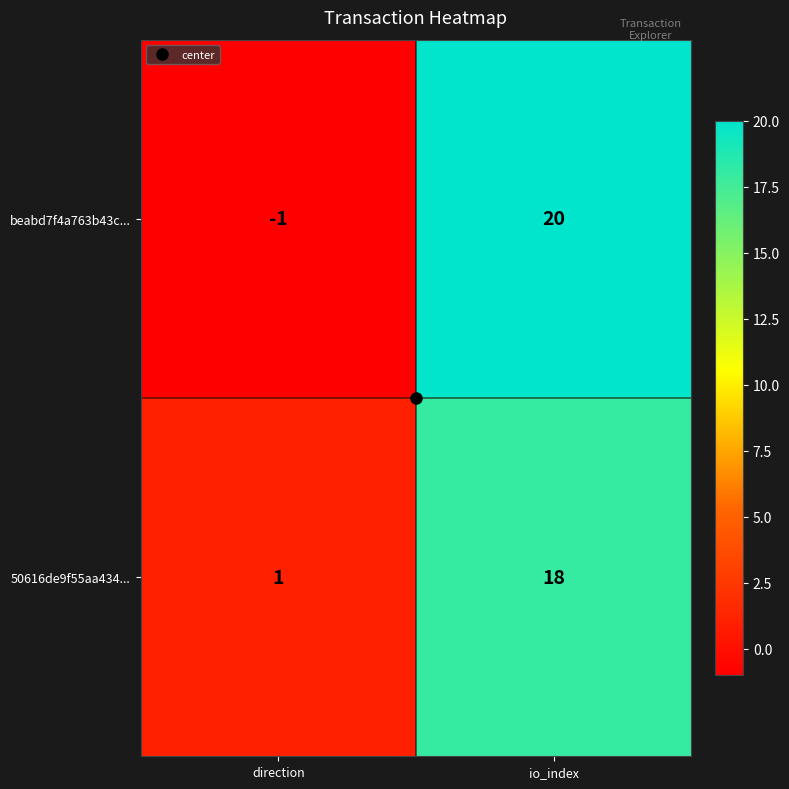

What is the average value of the 50616de9f55aa434... series?

10